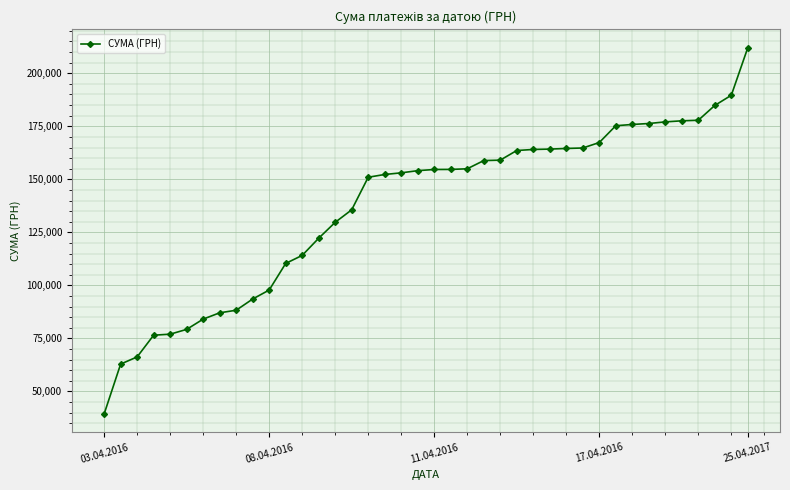

How many values are below 154642?

20